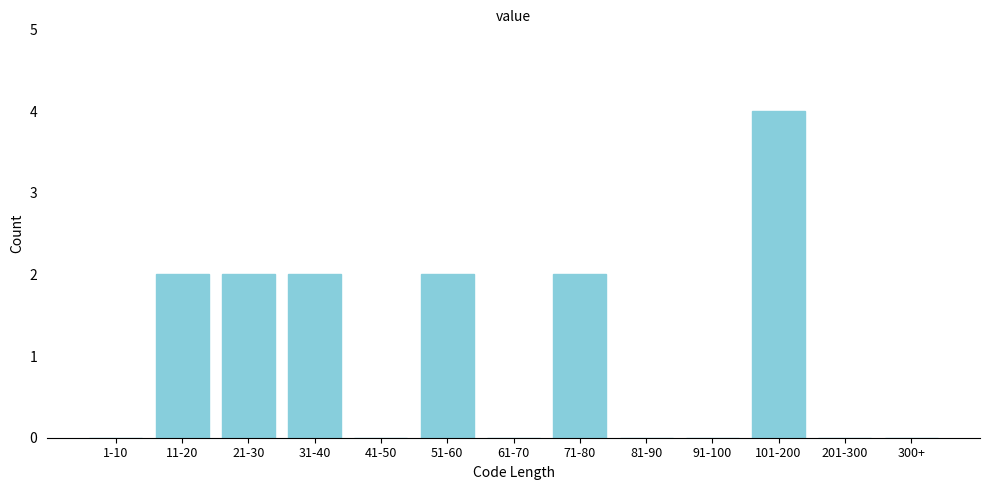

Reading left to right, what are all the values shown in this chart?

1-10=0	11-20=2	21-30=2	31-40=2	41-50=0	51-60=2	61-70=0	71-80=2	81-90=0	91-100=0	101-200=4	201-300=0	300+=0